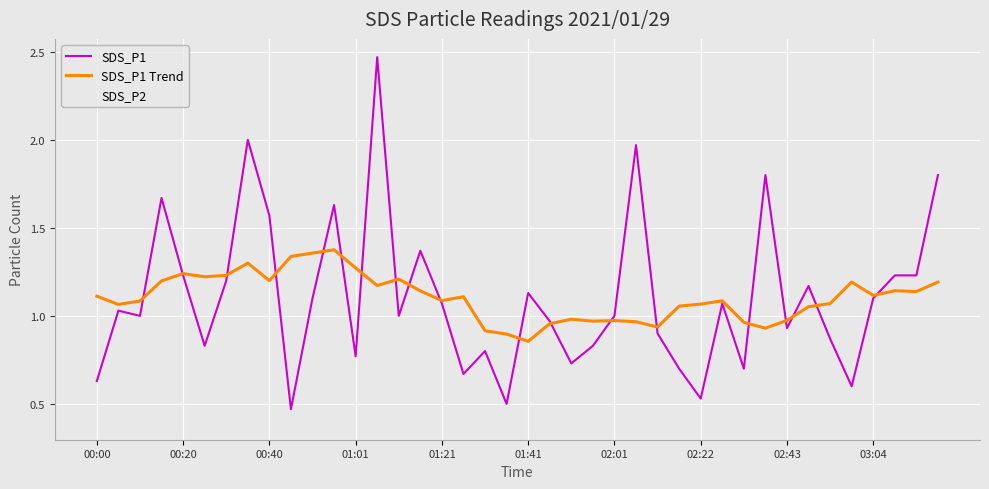

Rank the series by their maximum value, from highest to lowest.

SDS_P1, SDS_P1 Trend, SDS_P2